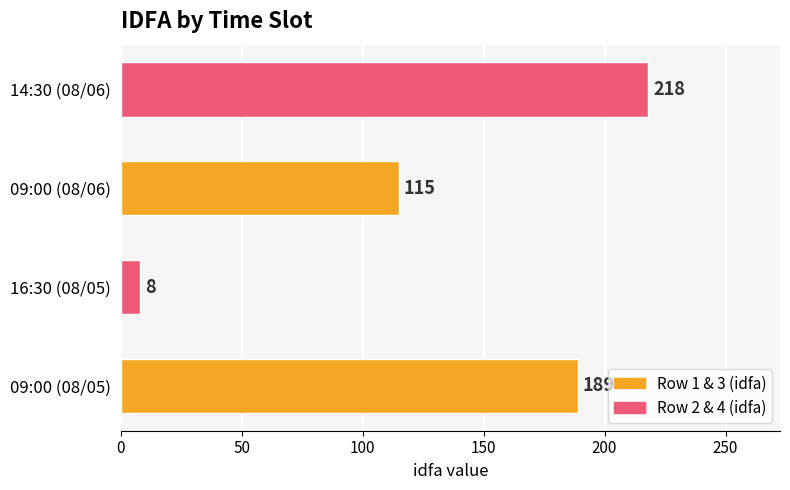

Between 09:00 (08/05) and 14:30 (08/06), which is larger?

14:30 (08/06)